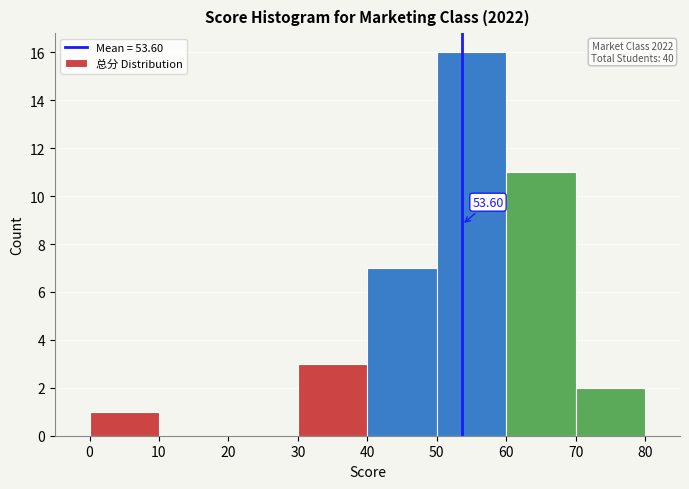

Over which range of the x-axis is the bar tallest?

50 to 60